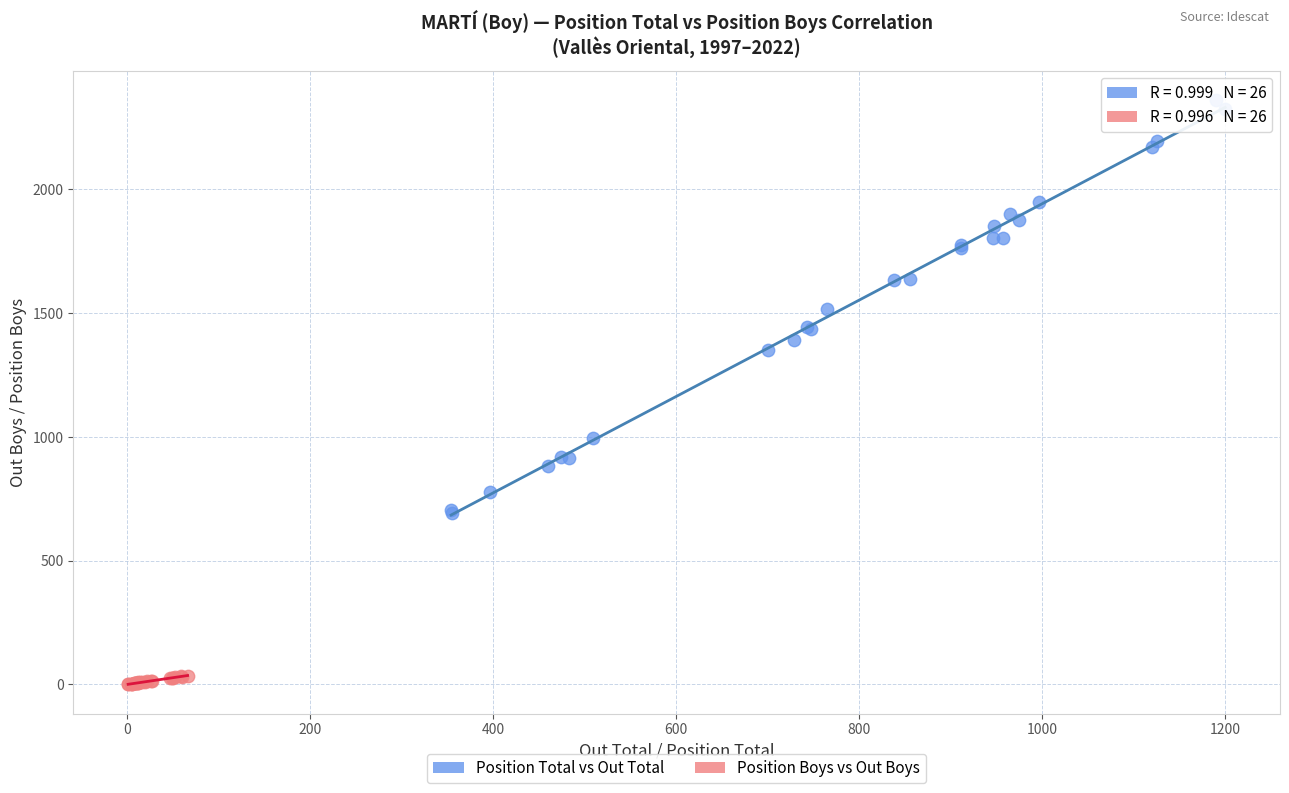

Which series reaches the minimum Y coordinate?

Position Boys vs Out Boys